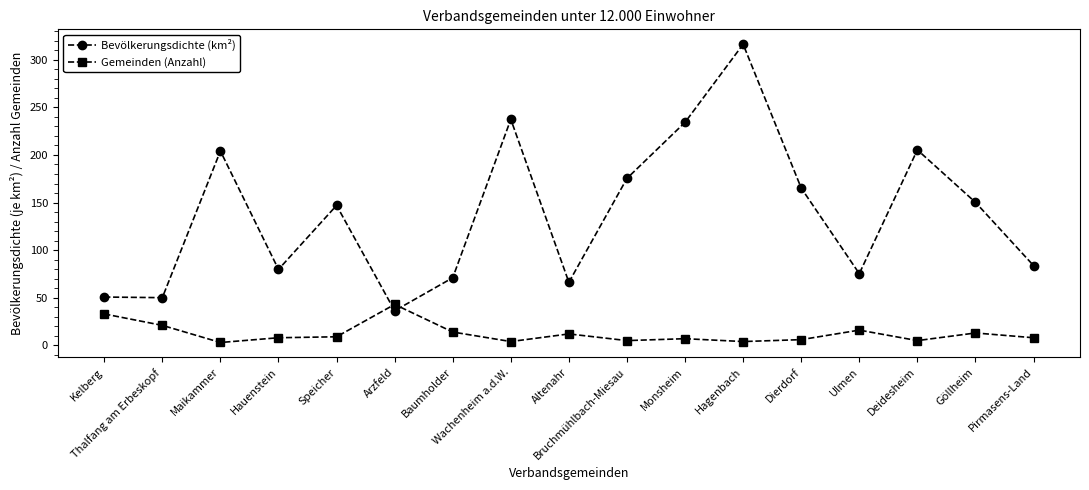

What is the maximum value shown in the chart?

316.3